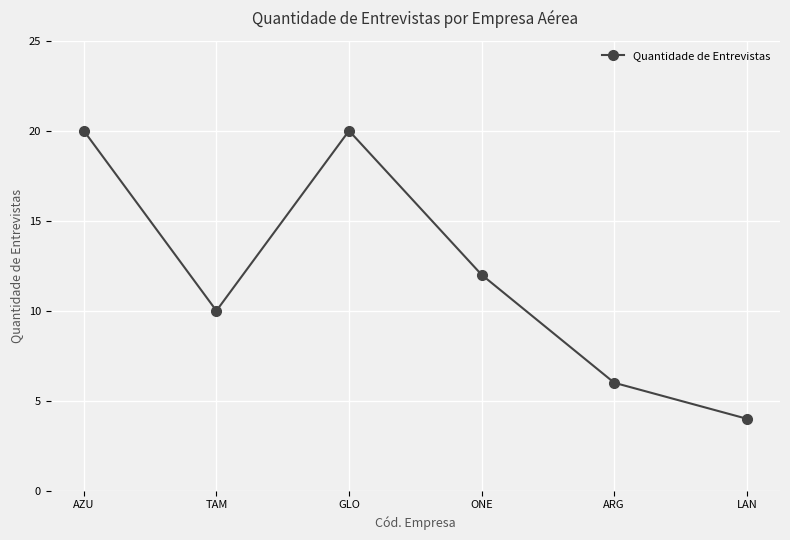

What is the approximate value at ARG?

6